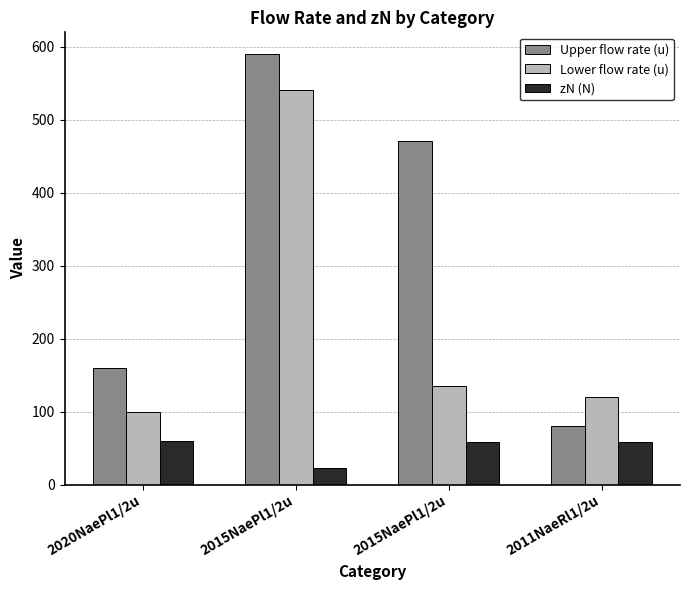

How many values in the Upper flow rate (u) series are below 470?

2